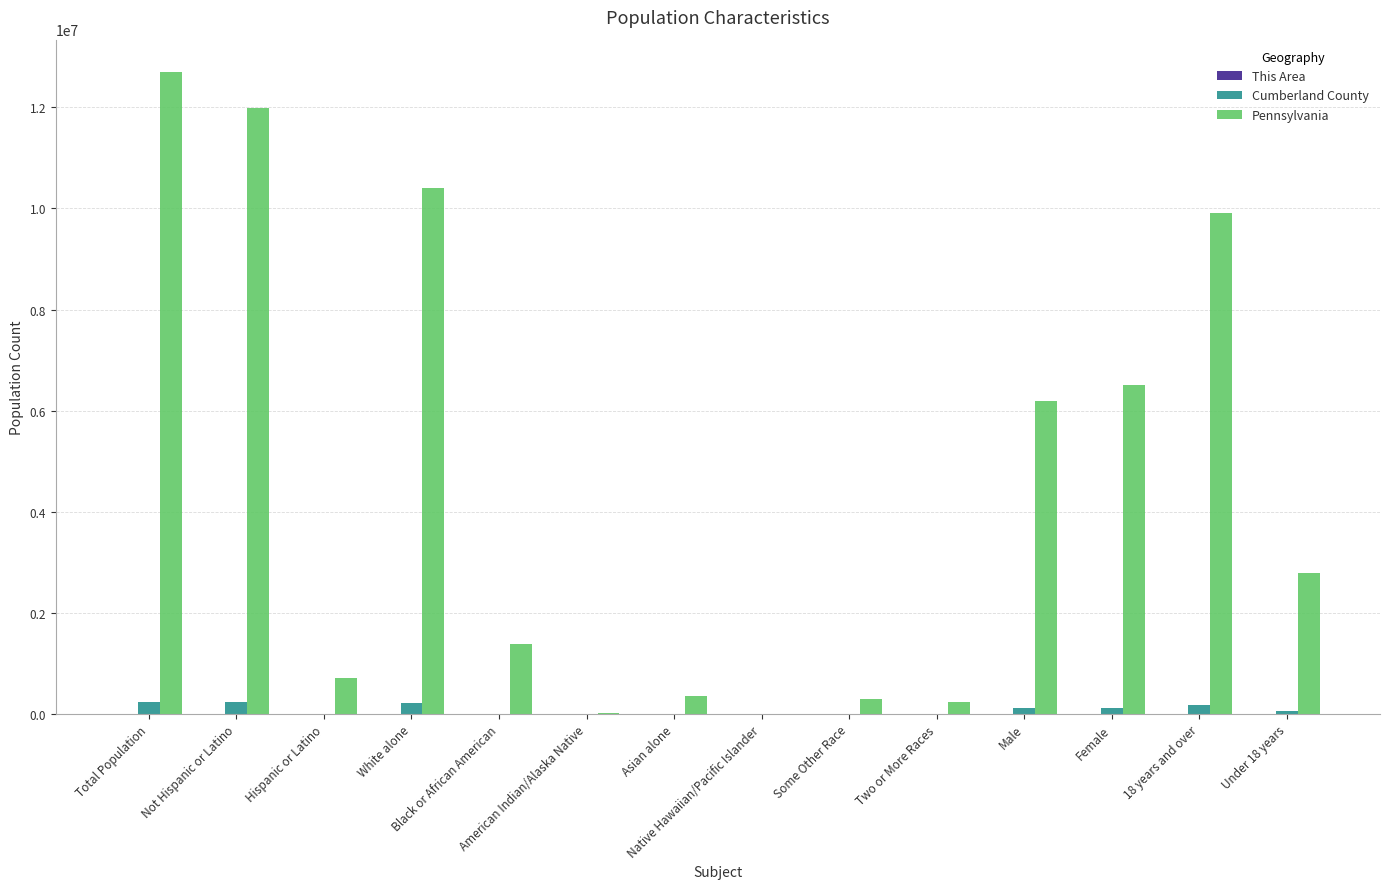

Which series has the largest total across all categories?

Pennsylvania